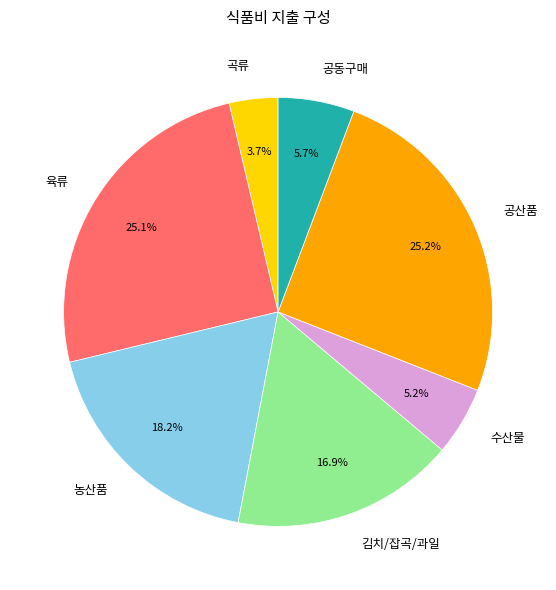

The 공산품 slice represents 20% of the pie. True or false?

False